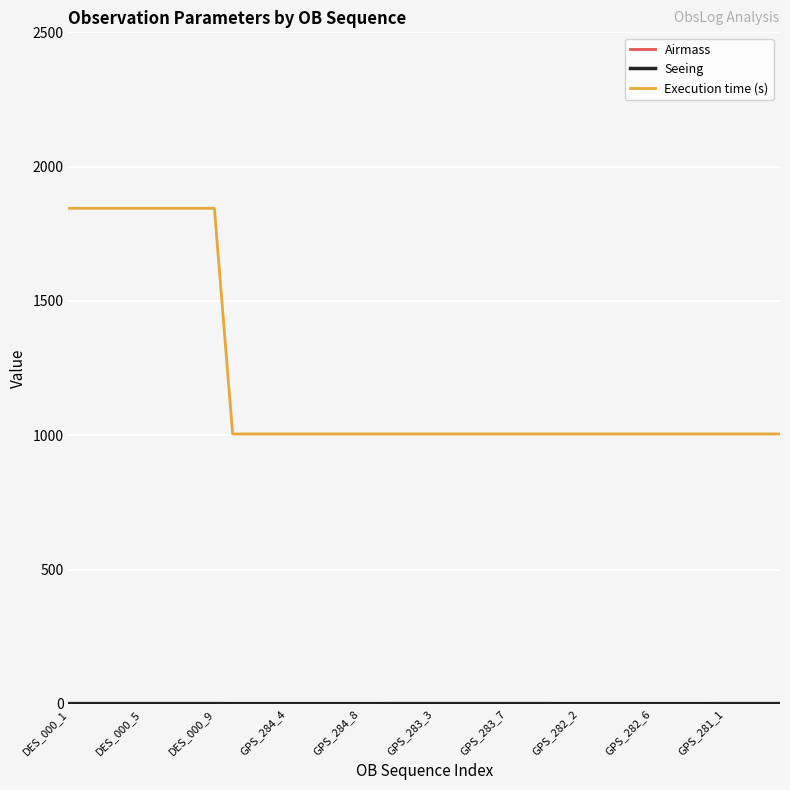

Which series has the largest range (max minus min)?

Execution time (s)